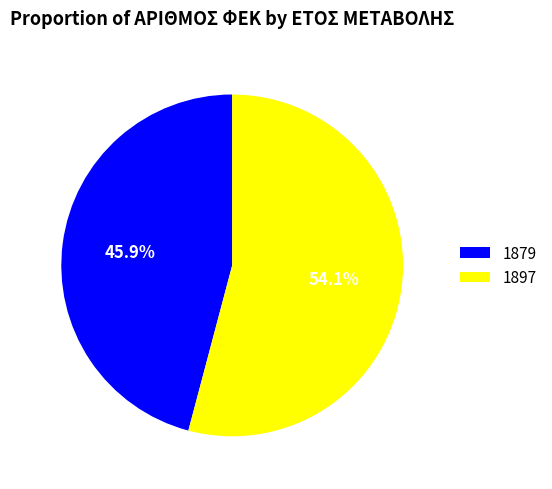

Which has a higher value, 1897 or 1879?

1897